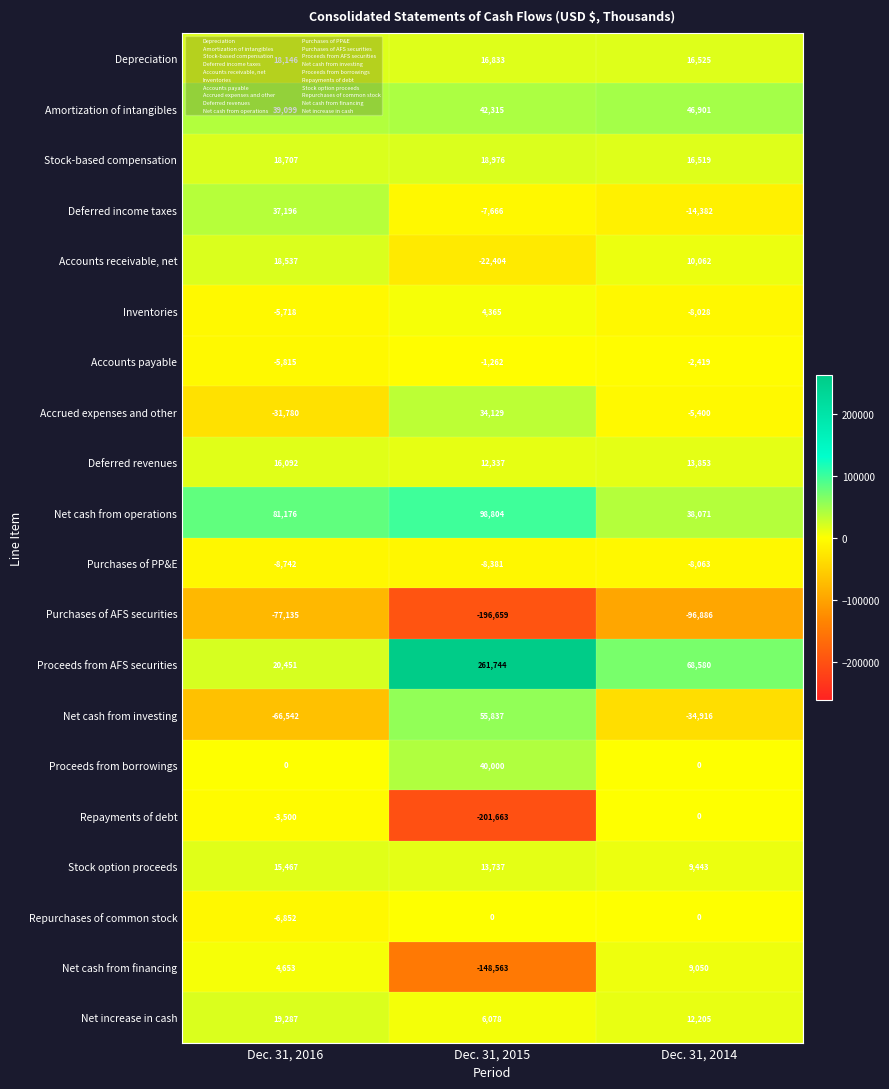

At which category does the chart reach its minimum across all series?

Dec. 31, 2015